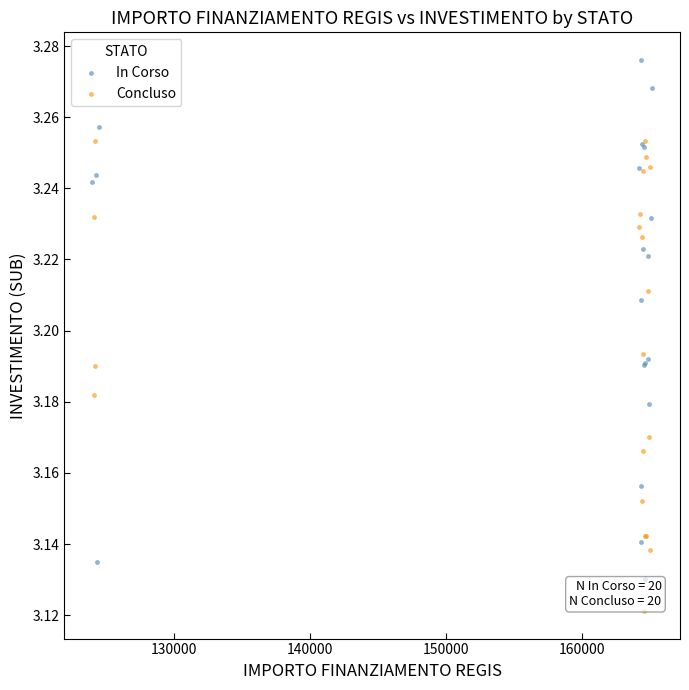

Which series has the widest spread of Y values?

In Corso